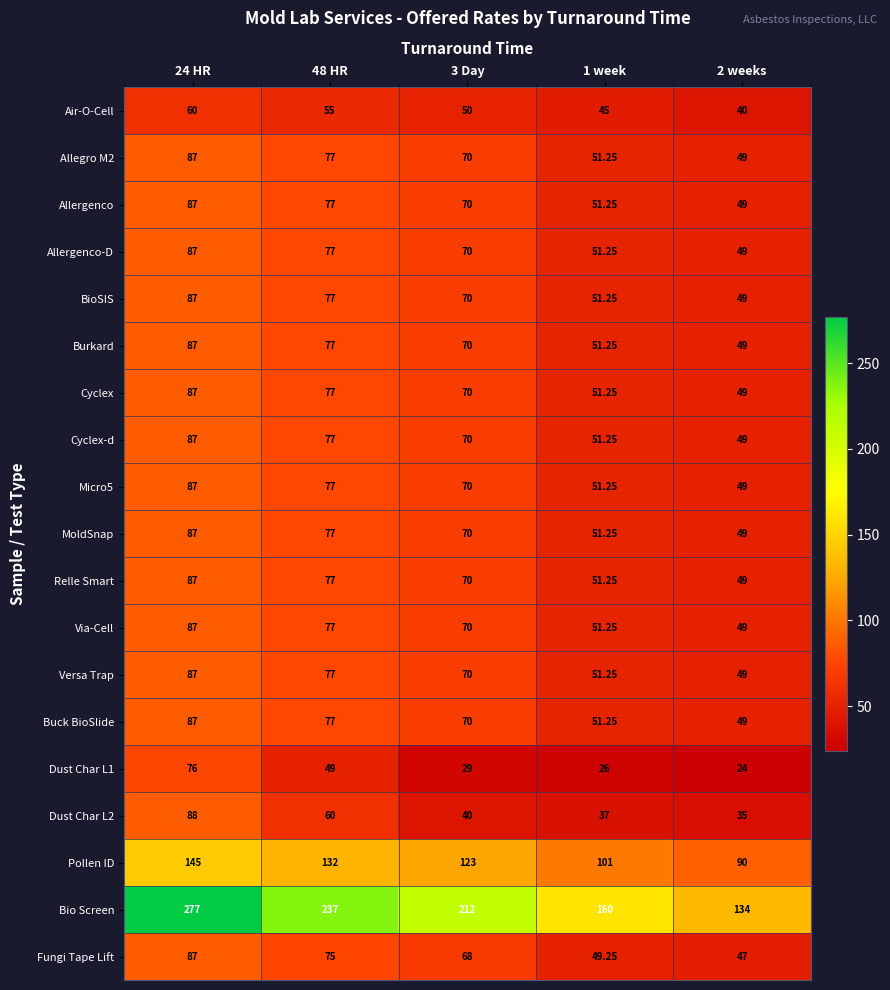

What is the minimum value shown in the chart?

24.0